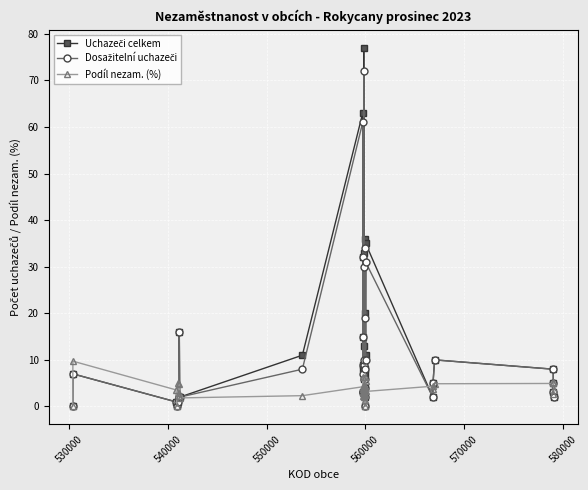

What is the maximum value shown in the chart?

77.0